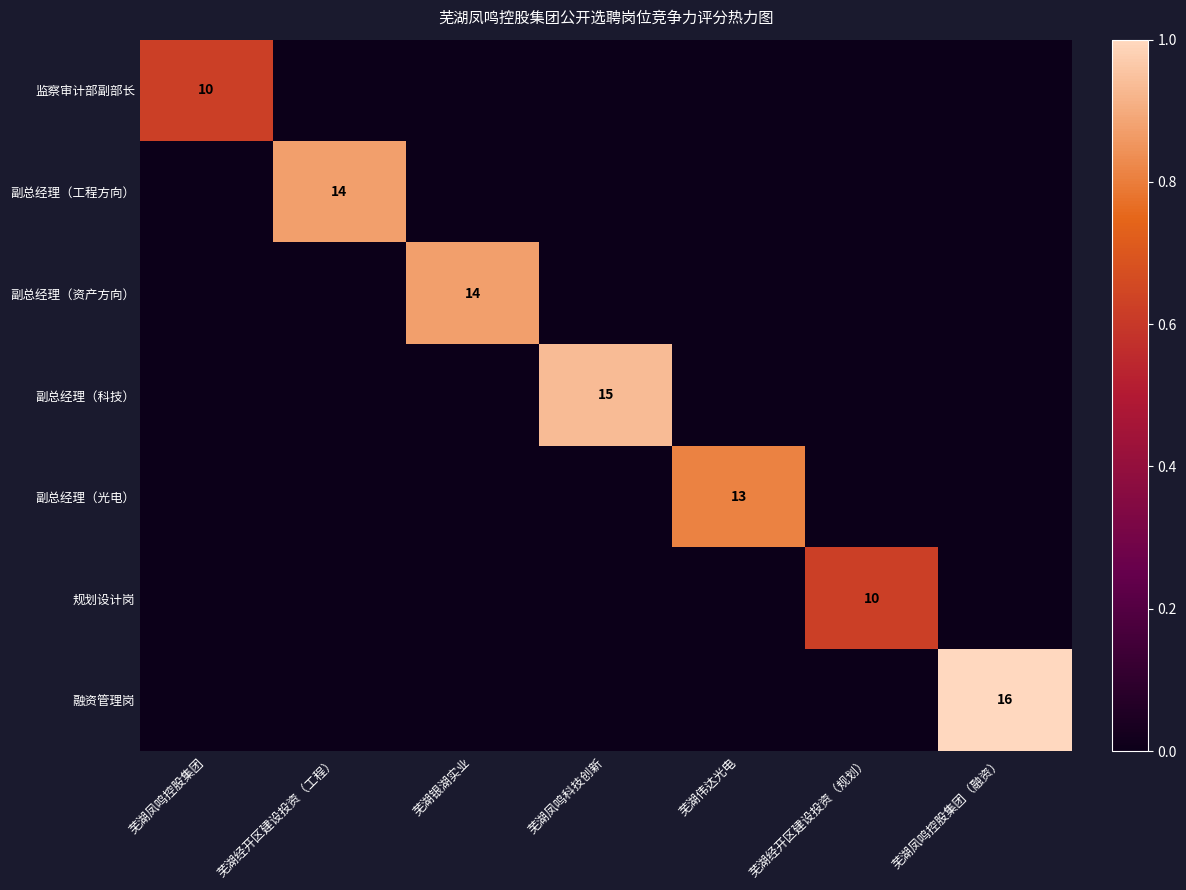

Between 芜湖凤鸣科技创新 and 芜湖伟达光电, which series saw the biggest shift?

副总经理（科技）